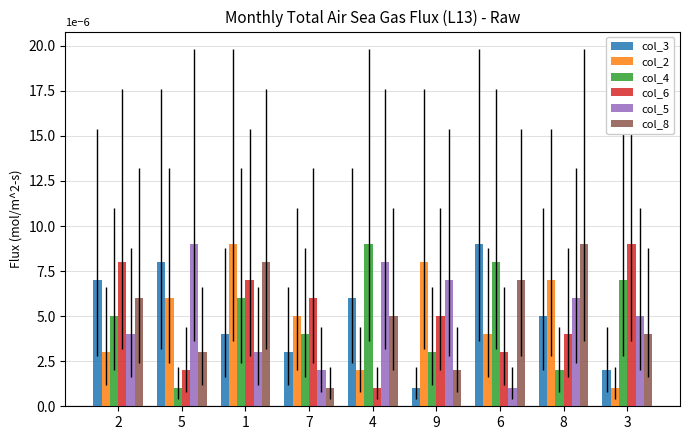

What is the greatest value displayed?

9